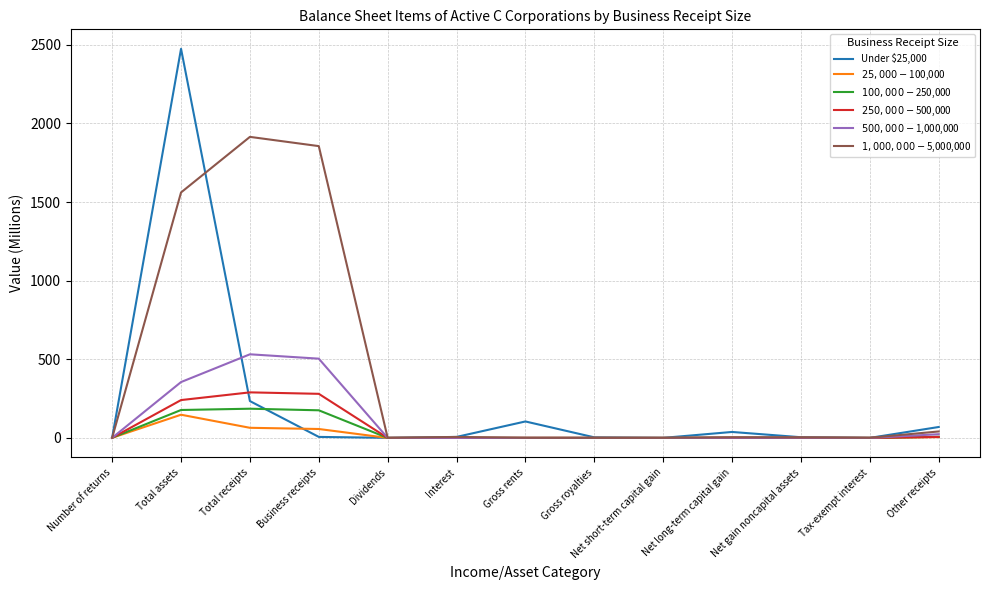

Which series has the largest range (max minus min)?

Under $25,000